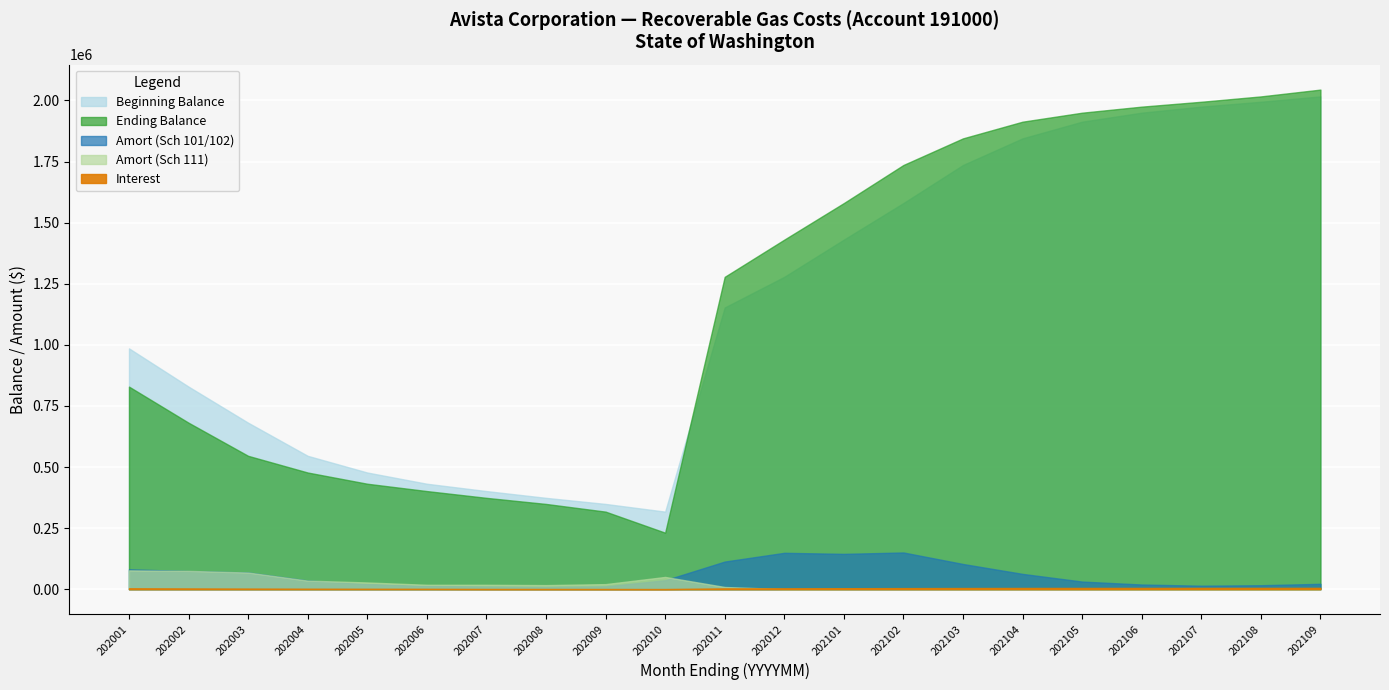

How many values in the Beginning Balance series exceed 1152643?

11